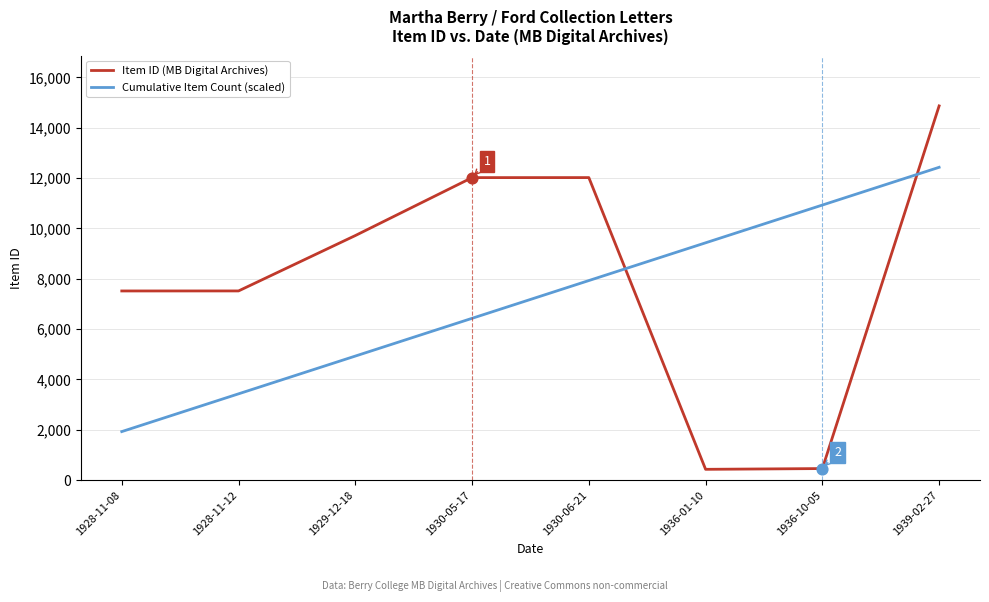

Is the value of Item ID (MB Digital Archives) at 1939-02-27 greater than the value of Cumulative Item Count (scaled) at 1936-01-10?

Yes